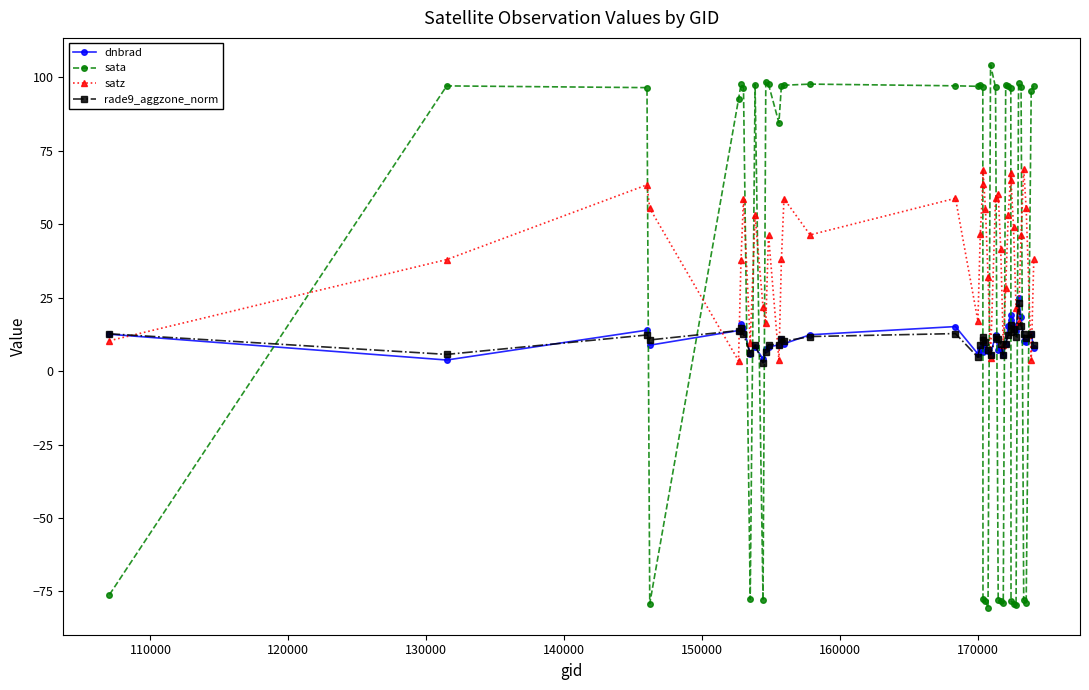

True or false: rade9_aggzone_norm and dnbrad cross at least once.

True